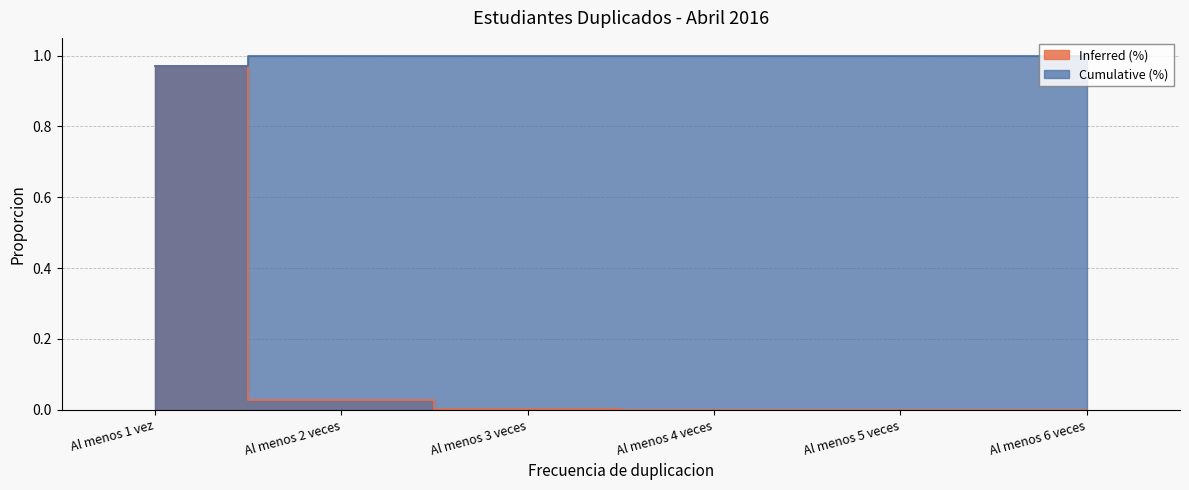

Rank the categories by Inferred (%) value from lowest to highest.

Al menos 6 veces, Al menos 5 veces, Al menos 4 veces, Al menos 3 veces, Al menos 2 veces, Al menos 1 vez